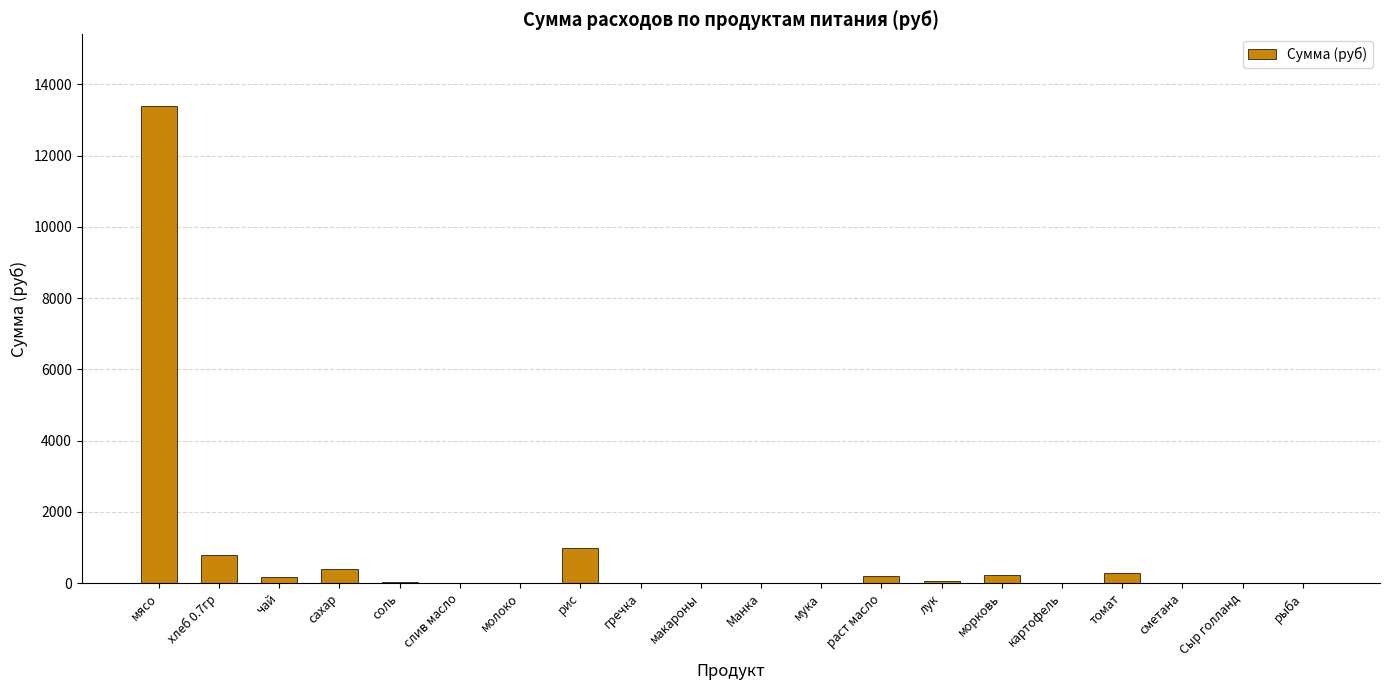

Where is the data nearest to the value 6699?

рис